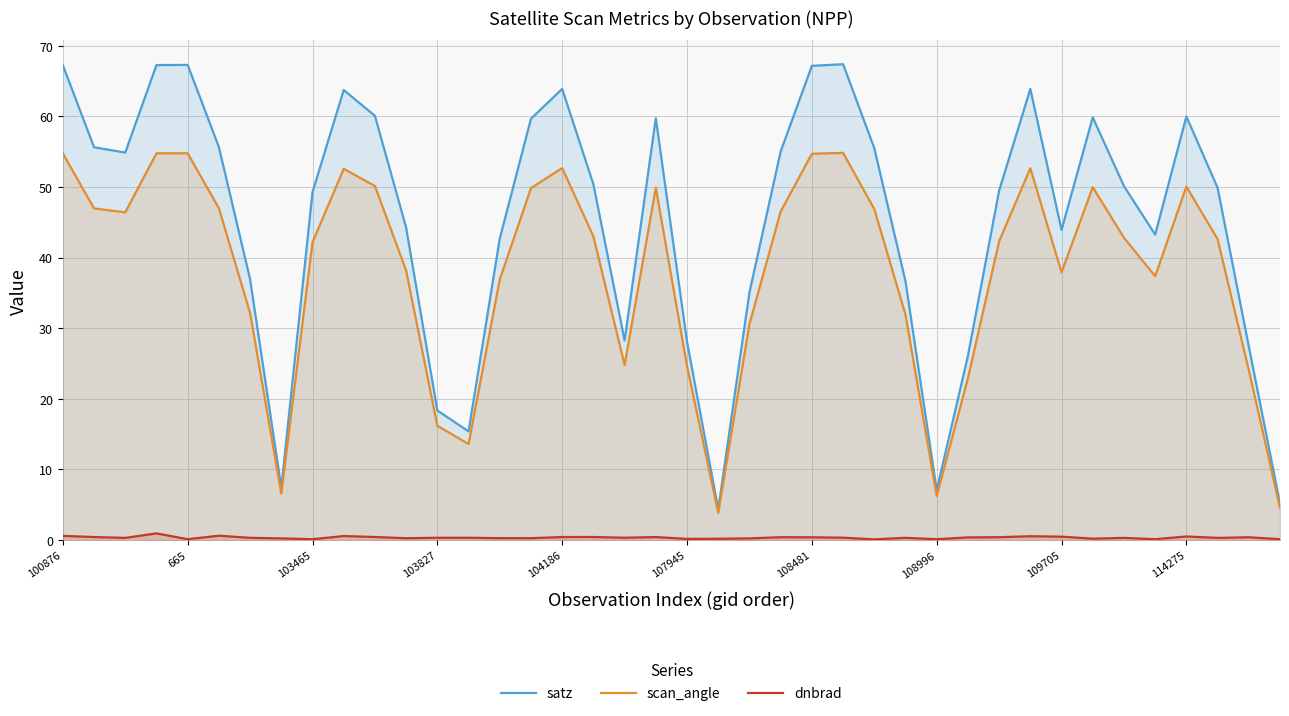

Rank the series by their average value, from lowest to highest.

dnbrad, scan_angle, satz